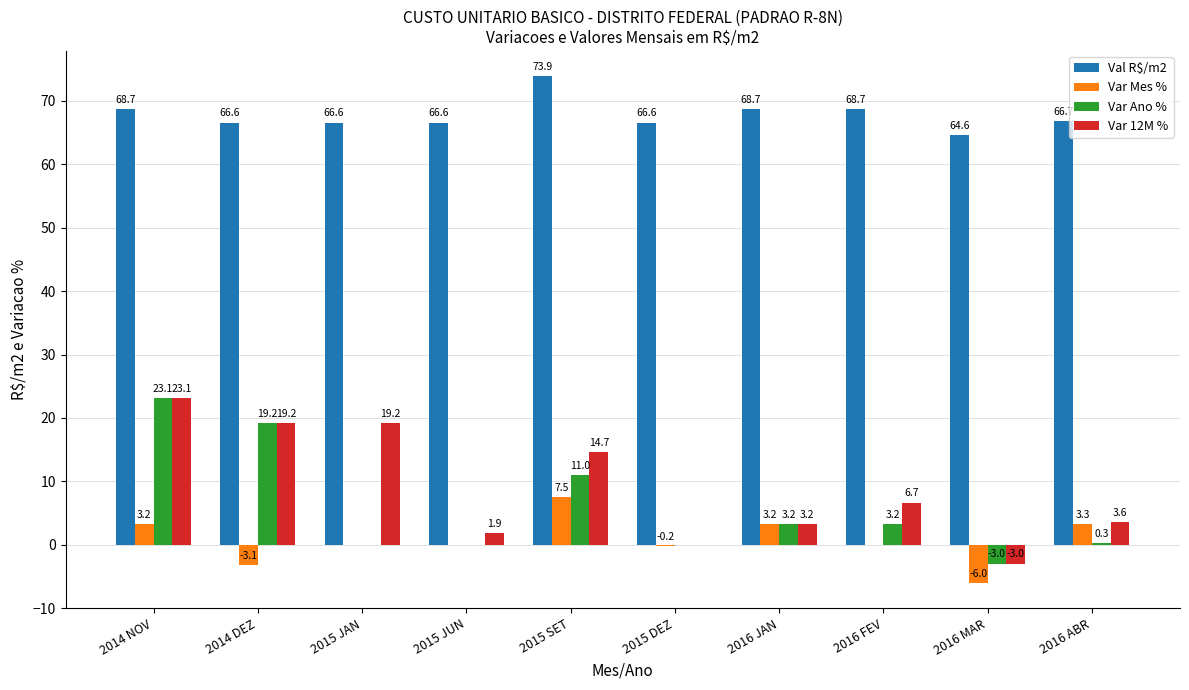

Which series has the largest total across all categories?

Val R$/m2